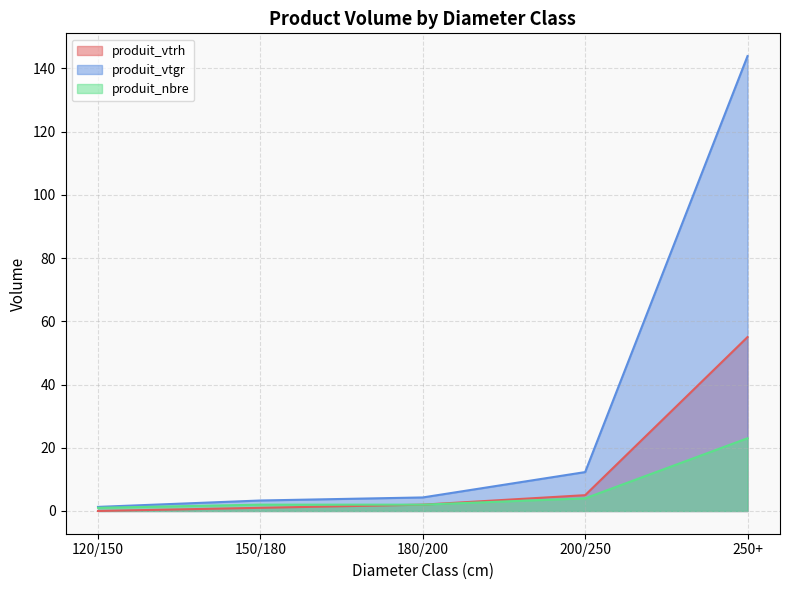

What is the spread (max minus min) of values at 180/200?

2.3